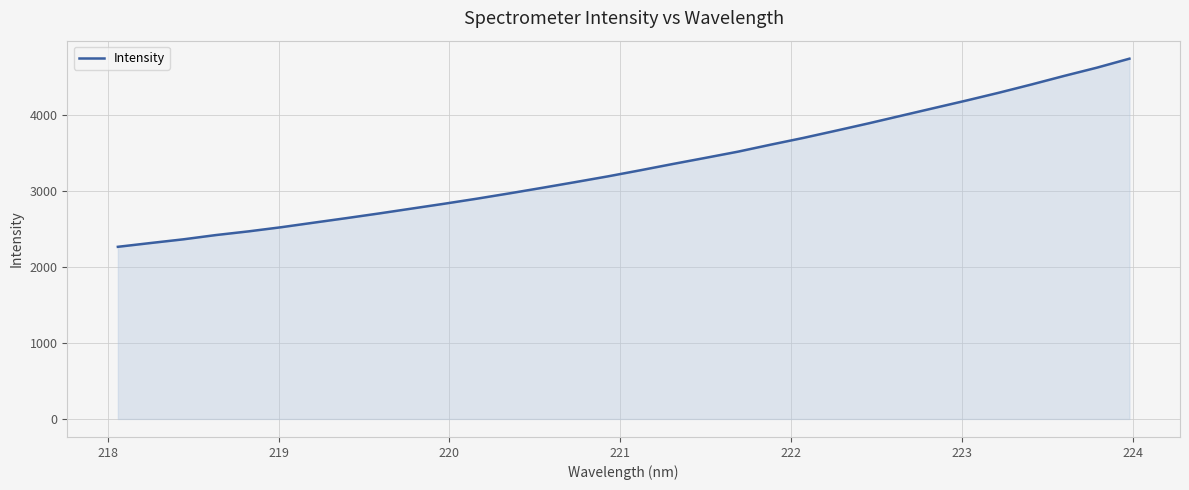

What is the minimum value shown in the chart?

2267.5